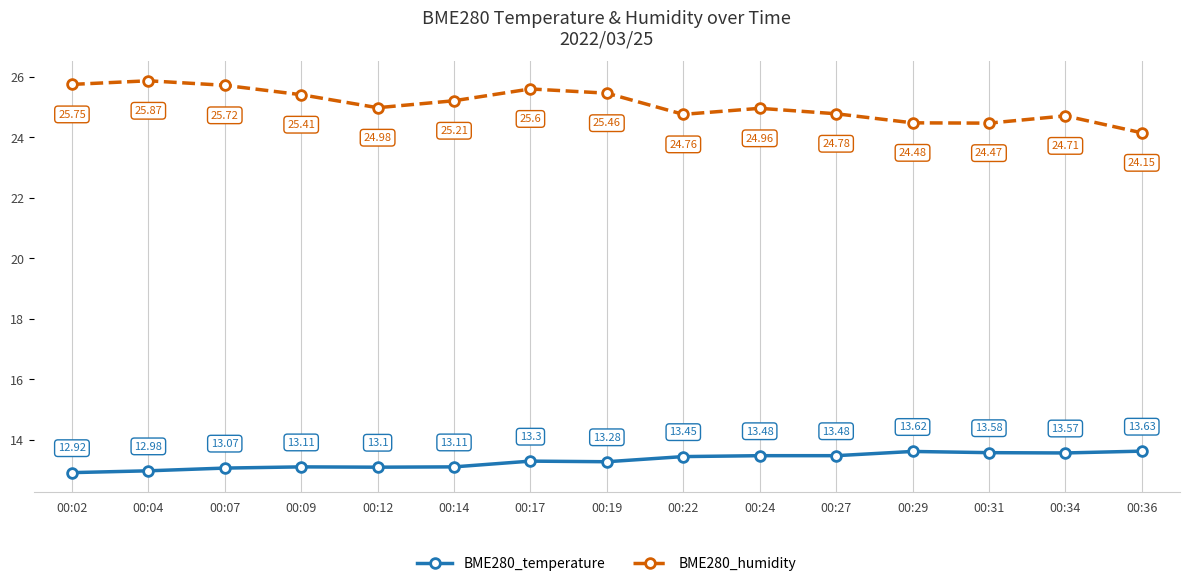

Which series has the widest spread of values?

BME280_humidity